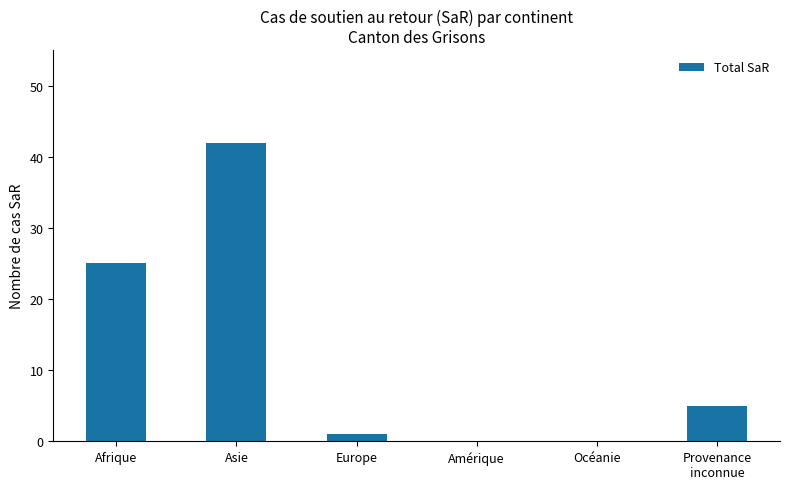

Where is the data nearest to the value 21?

Afrique